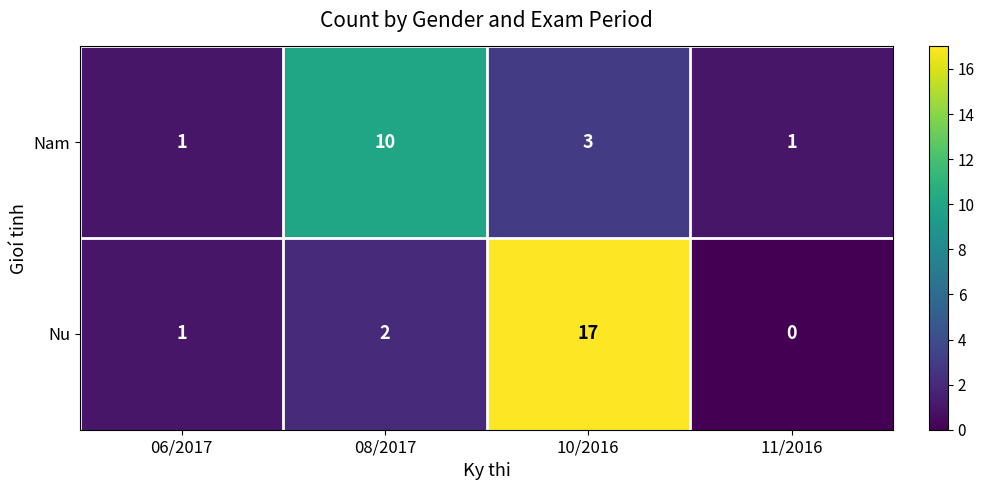

What is the difference between the highest and lowest values at 10/2016?

14